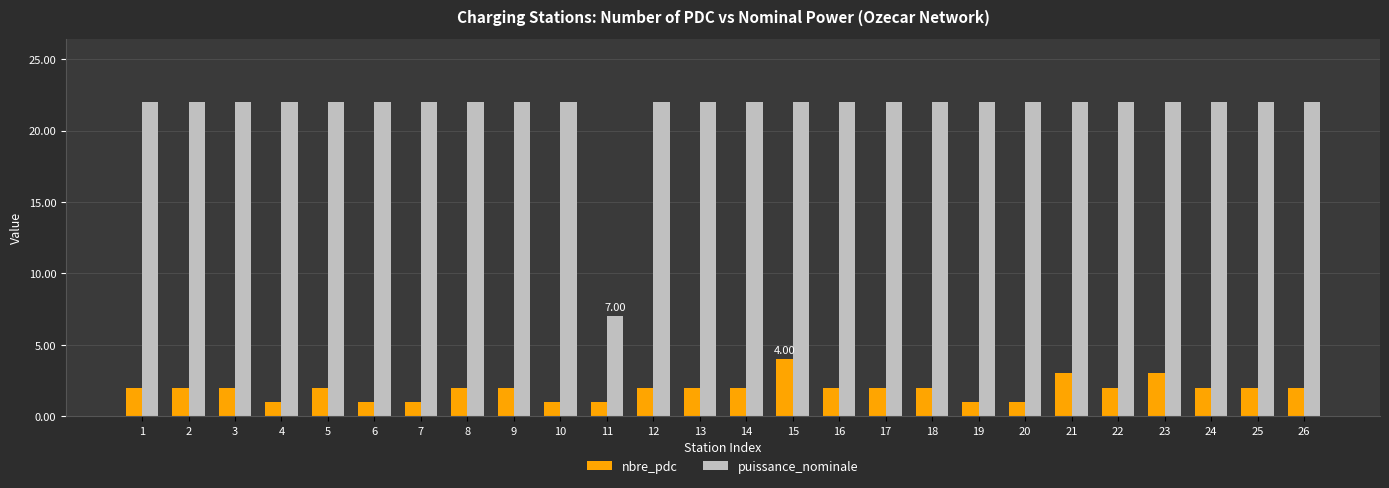

At which label is puissance_nominale closest to 14?

11